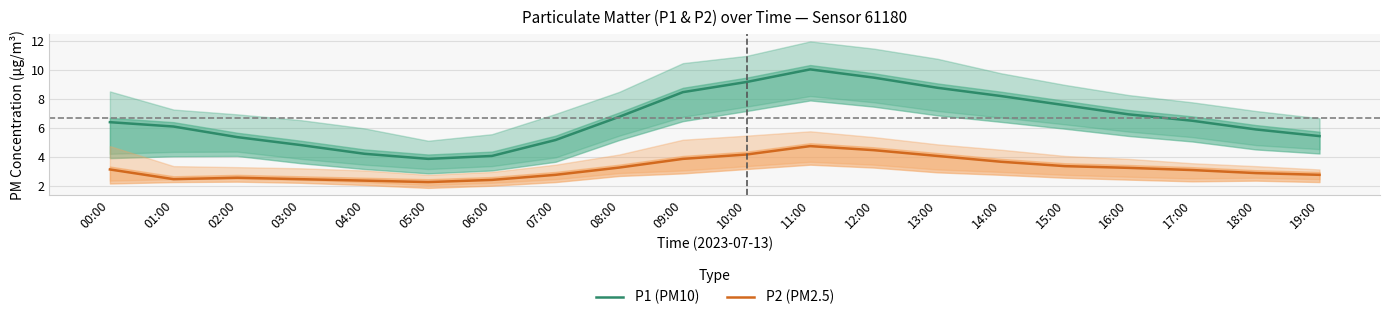

Reading right to left, list all the values displayed in this chart.

P1 (PM10): 5.5	5.9	6.5	7.0	7.6	8.2	8.8	9.5	10.1	9.2	8.5	6.8	5.2	4.1	3.9	4.2	4.8	5.4	6.1	6.4
P2 (PM2.5): 2.8	2.9	3.1	3.3	3.4	3.7	4.1	4.5	4.8	4.2	3.9	3.3	2.8	2.5	2.3	2.4	2.5	2.6	2.5	3.2